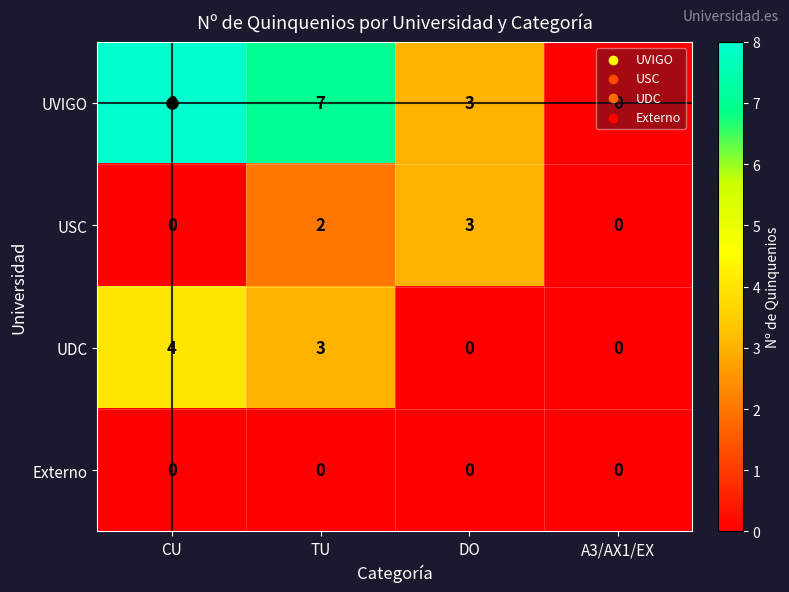

Which series has the largest total across all categories?

UVIGO